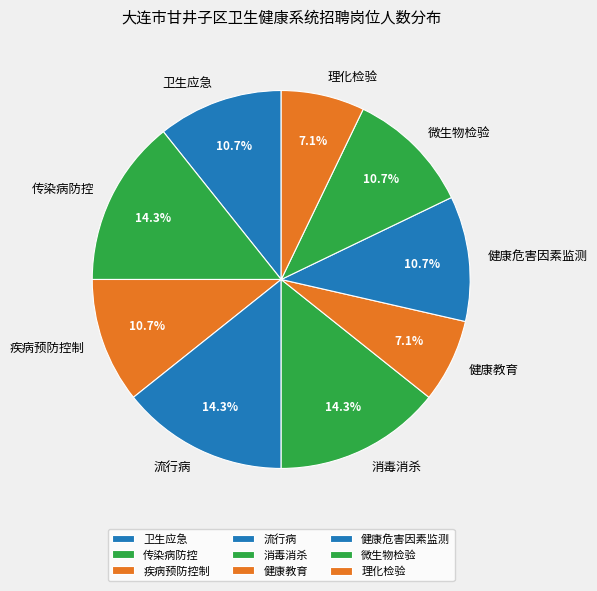

How many slices are in this pie chart?

9